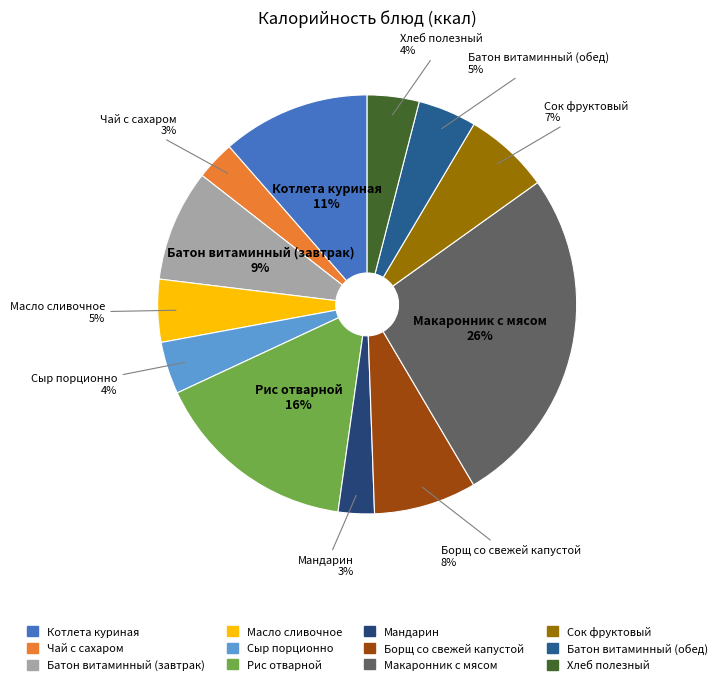

Does Батон витаминный (завтрак) represent more than half of the total?

No